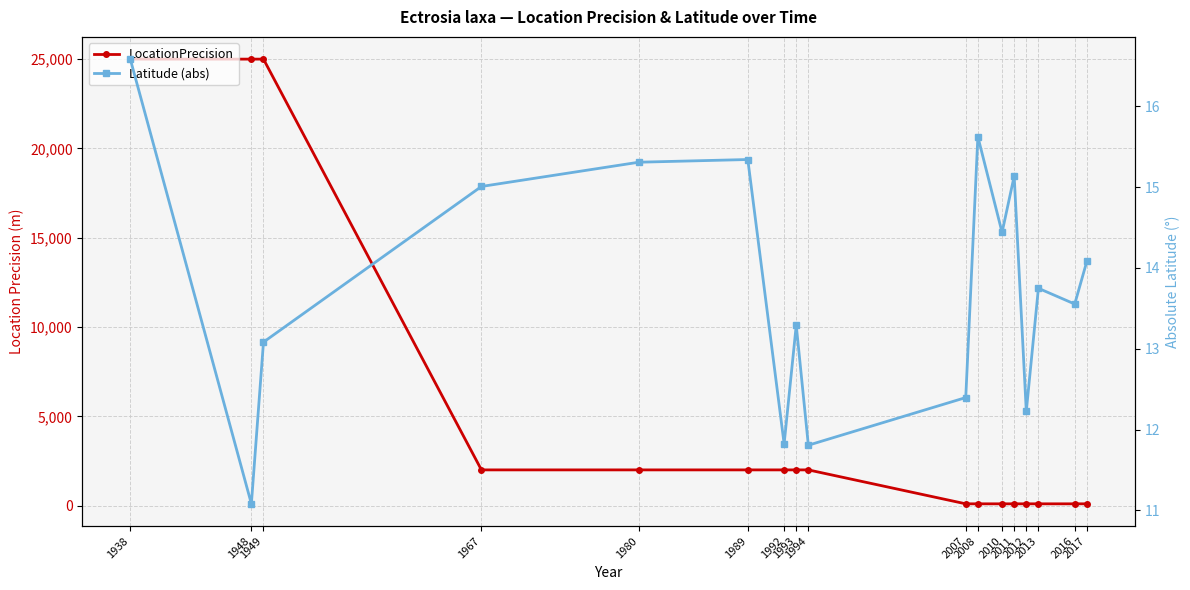

The Latitude (abs) series shows 11.8 at 1994. True or false?

True